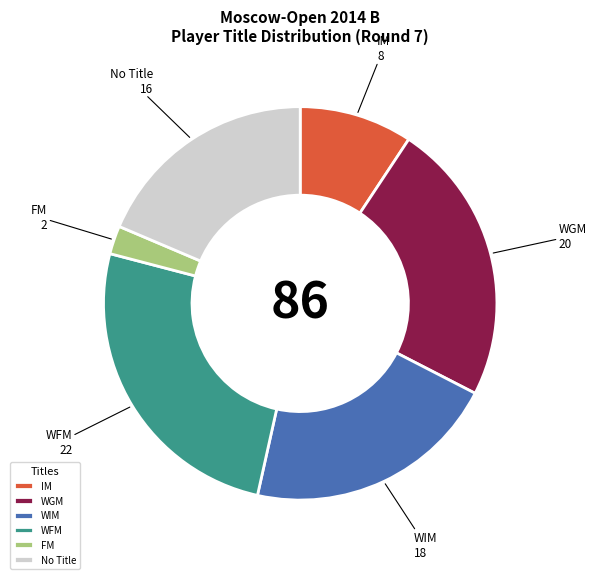

Combined, do WFM and WGM account for over 50%?

No